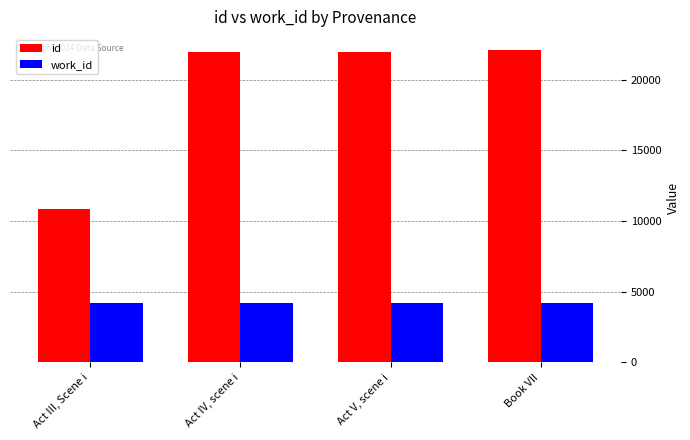

What is the label of the 2nd bar from the left?

Act IV, scene i